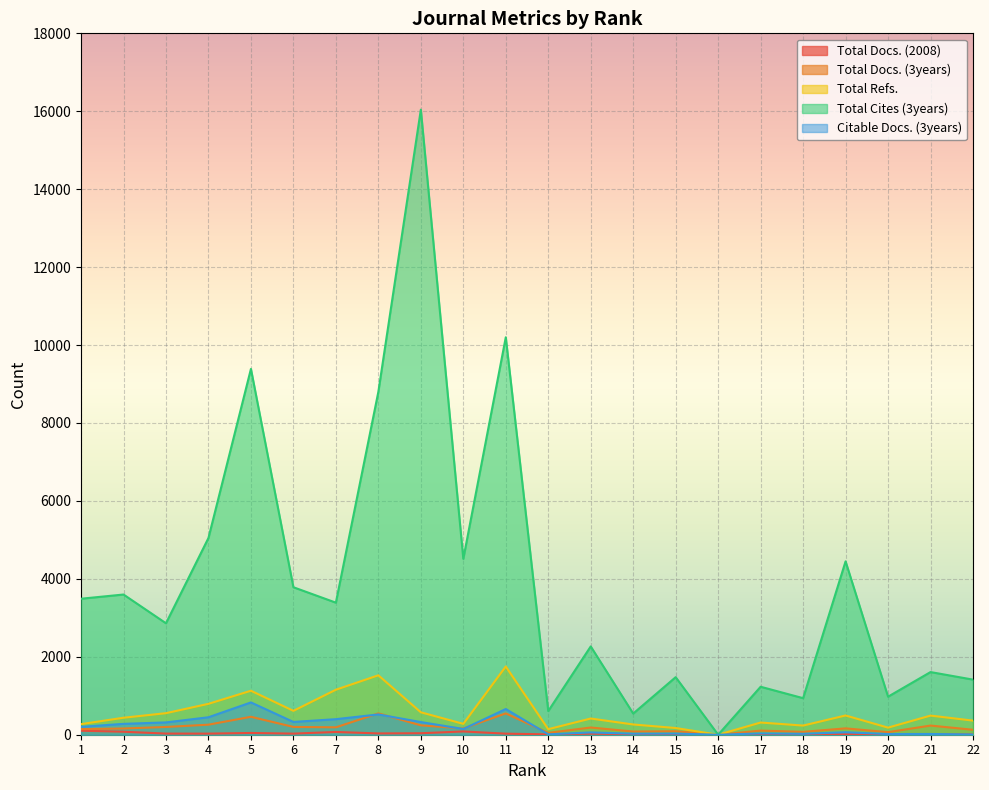

At which category does Total Refs. reach its first local peak?

5